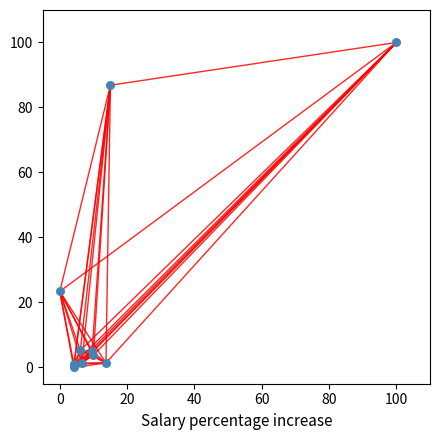

What Y value in the scatter plot is closest to 50?

23.4